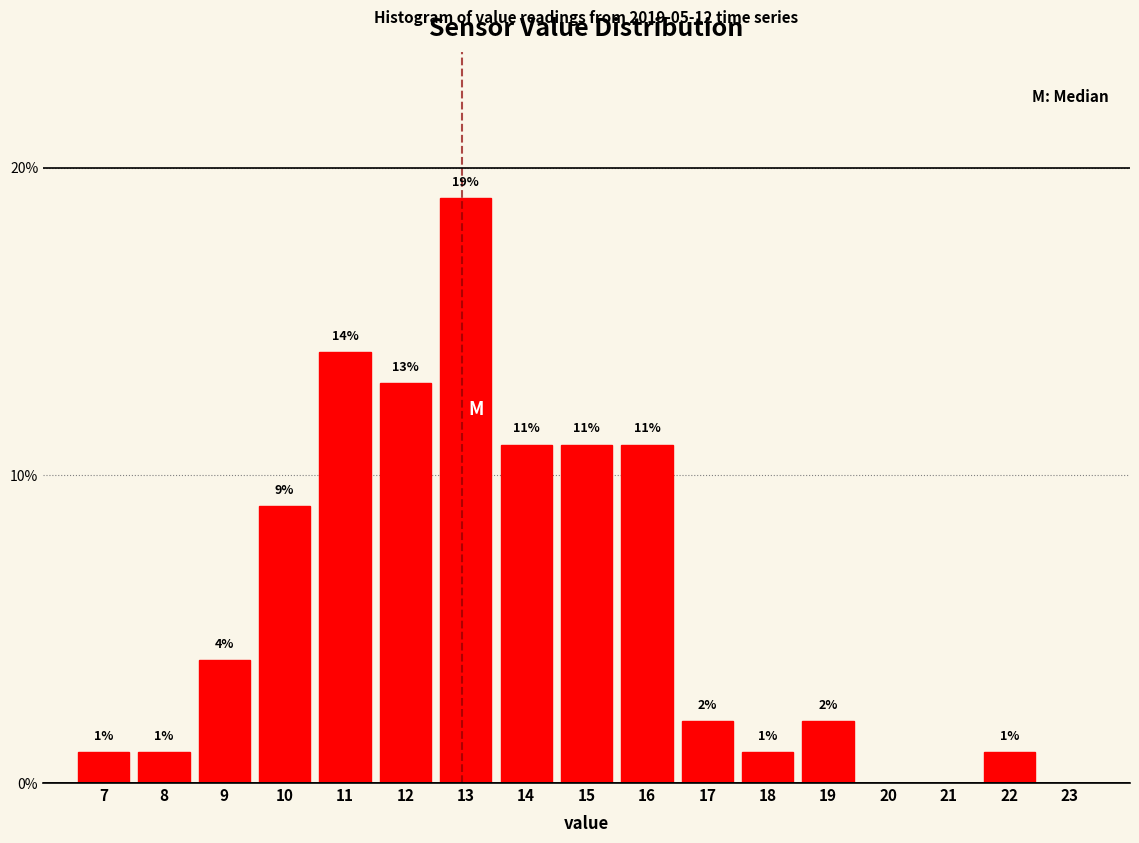

Reading left to right, transcribe all the data shown in this chart.

7=1.0	8=1.0	9=4.0	10=9.0	11=14.0	12=13.0	13=19.0	14=11.0	15=11.0	16=11.0	17=2.0	18=1.0	19=2.0	20=0.0	21=0.0	22=1.0	23=0.0